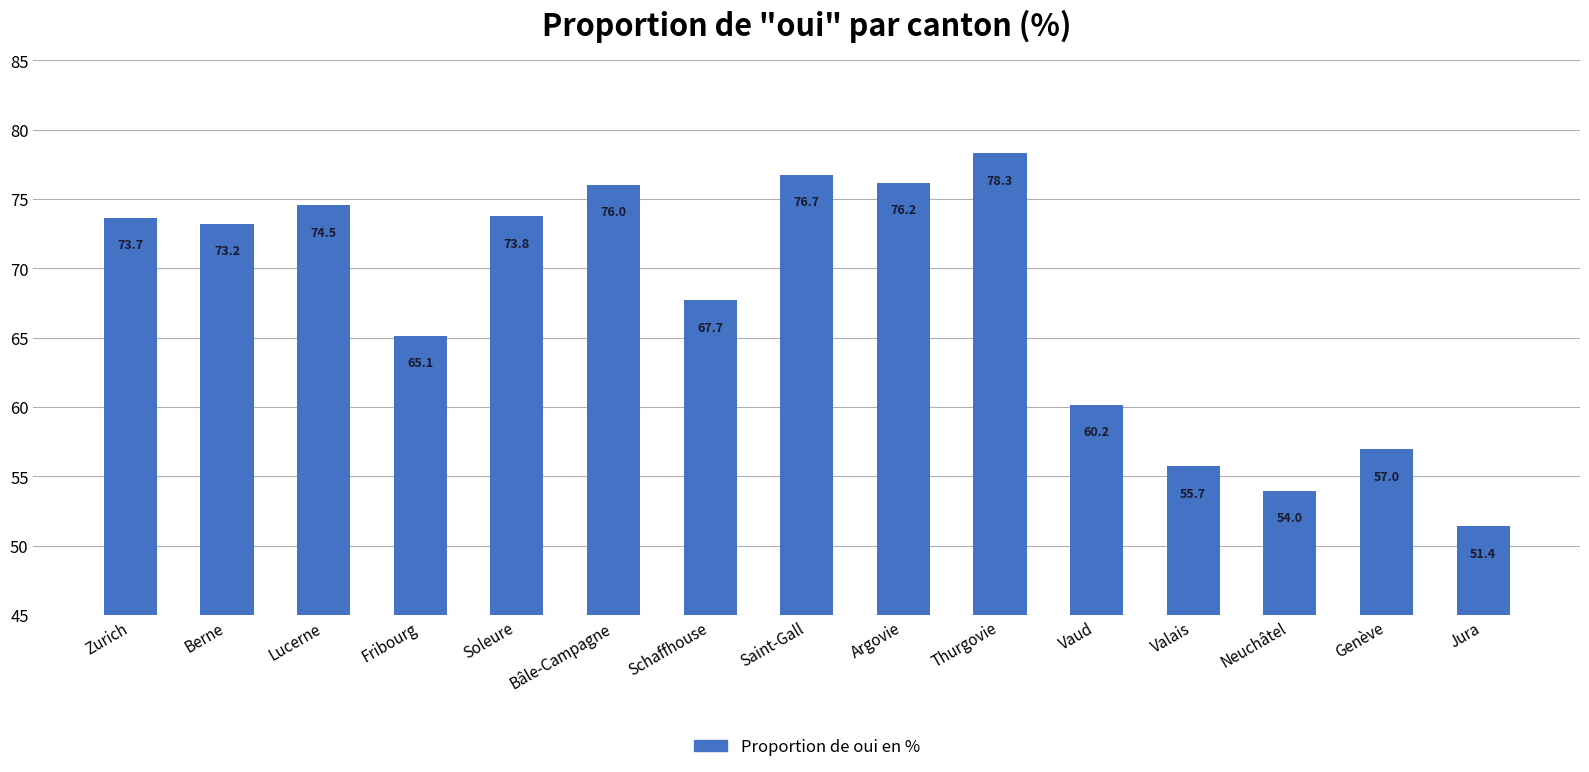

Which label corresponds to the largest value in the chart?

Thurgovie